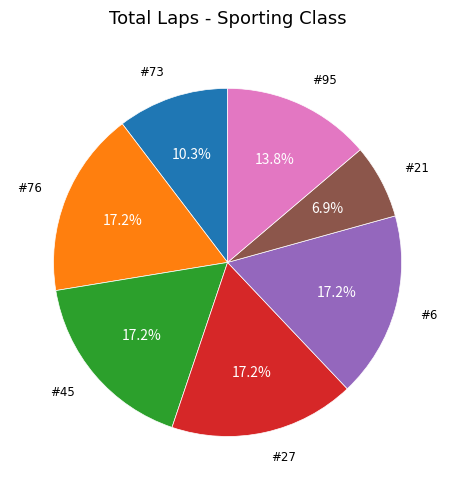

Is there a majority slice in this chart?

No